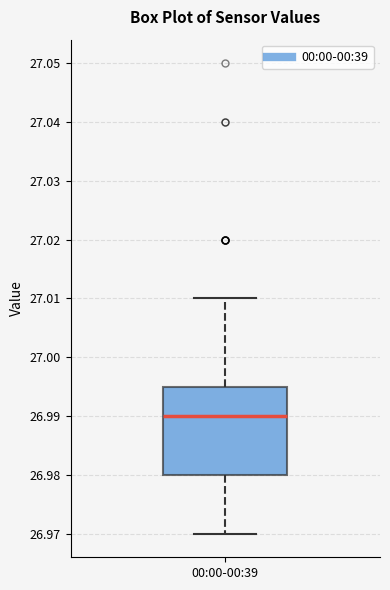

Transcribe this box plot: give where the median line is, the range the box spans, and where the two whiskers end, as read against the y-axis. The values are not printed on the chart, so give them approximately, as read against the axis.

median 26.990, box 26.980 to 26.995, whiskers 26.970 to 27.010